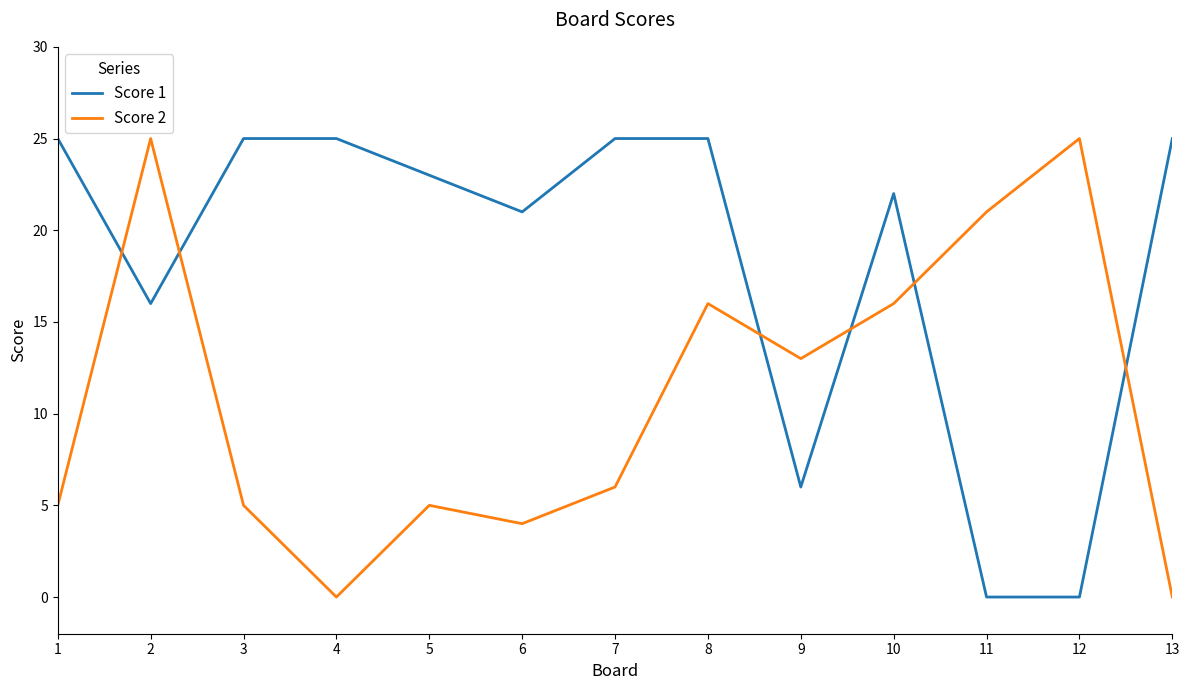

What are all the series names shown in the legend?

Score 1, Score 2